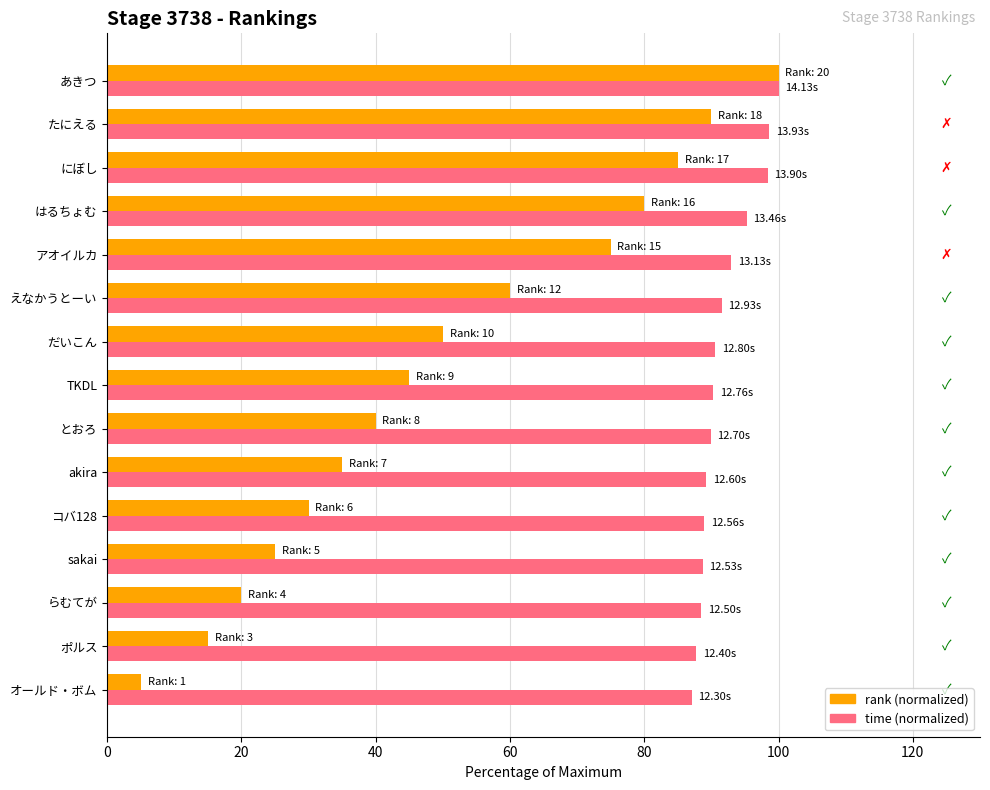

What is the spread (max minus min) of values at とおろ?

49.9